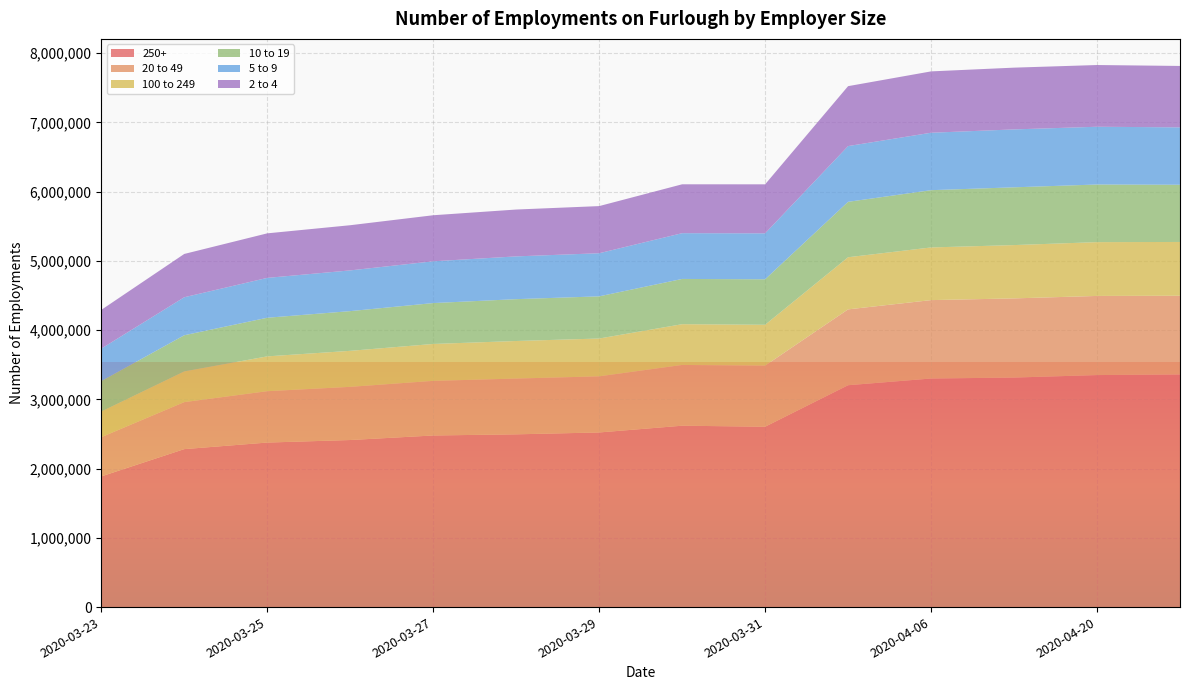

Reading left to right, what are all the values shown in this chart?

250+: 1887200	2281100	2375800	2412500	2478000	2494600	2521600	2619100	2604500	3203800	3300600	3314400	3350300	3359200
10 to 19: 439200	522700	557700	573300	590400	604200	608900	653500	656700	800200	826900	834000	832000	826200
5 to 9: 469400	548600	575600	588100	603300	617500	622500	660800	663400	804700	829400	836200	834000	828600
20 to 49: 566500	678700	741700	767800	788700	805300	810600	877300	881900	1095300	1132200	1143200	1142800	1136600
2 to 4: 559400	625300	643100	652400	664900	676600	680700	705800	707800	865400	885900	891900	891300	886800
100 to 249: 369800	442900	502900	520100	532900	542500	546000	588600	590300	752800	760500	769900	777000	776700